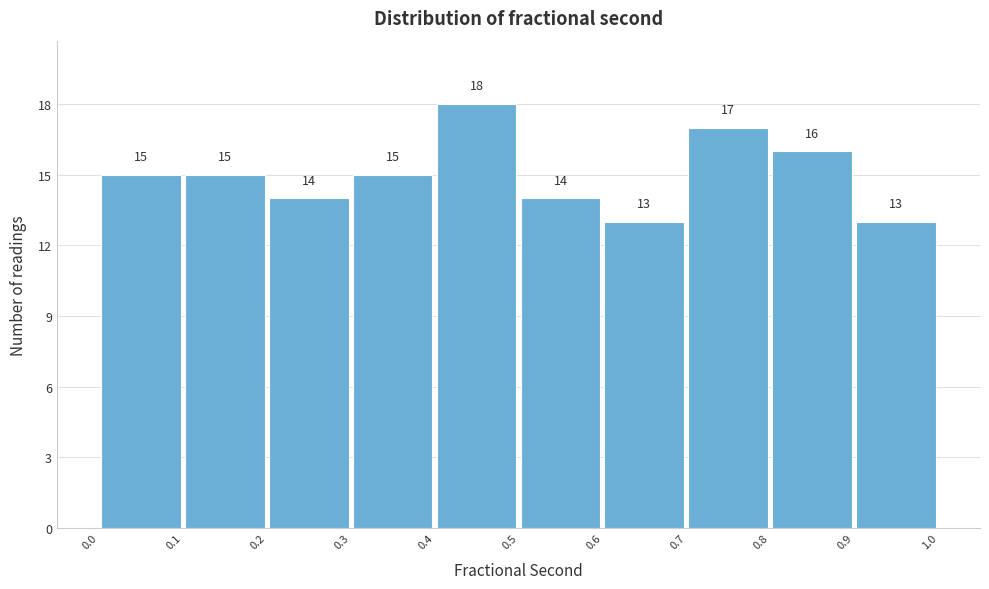

Reading left to right, transcribe this chart: for each bar, give the range it covers on the x-axis and its height.

0.0 to 0.1: 15
0.1 to 0.2: 15
0.2 to 0.3: 14
0.3 to 0.4: 15
0.4 to 0.5: 18
0.5 to 0.6: 14
0.6 to 0.7: 13
0.7 to 0.8: 17
0.8 to 0.9: 16
0.9 to 1.0: 13